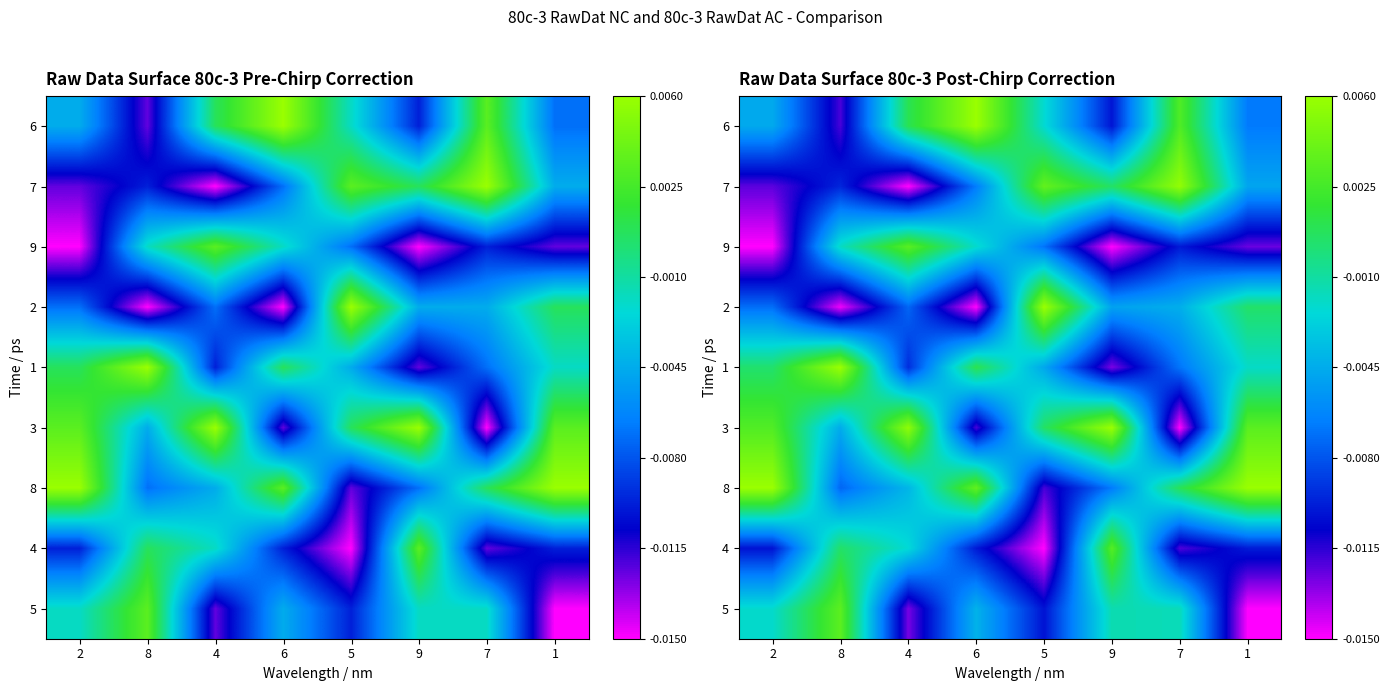

Rank the categories by 2 value from lowest to highest.

6, 8, 4, 2, 9, 7, 1, 5